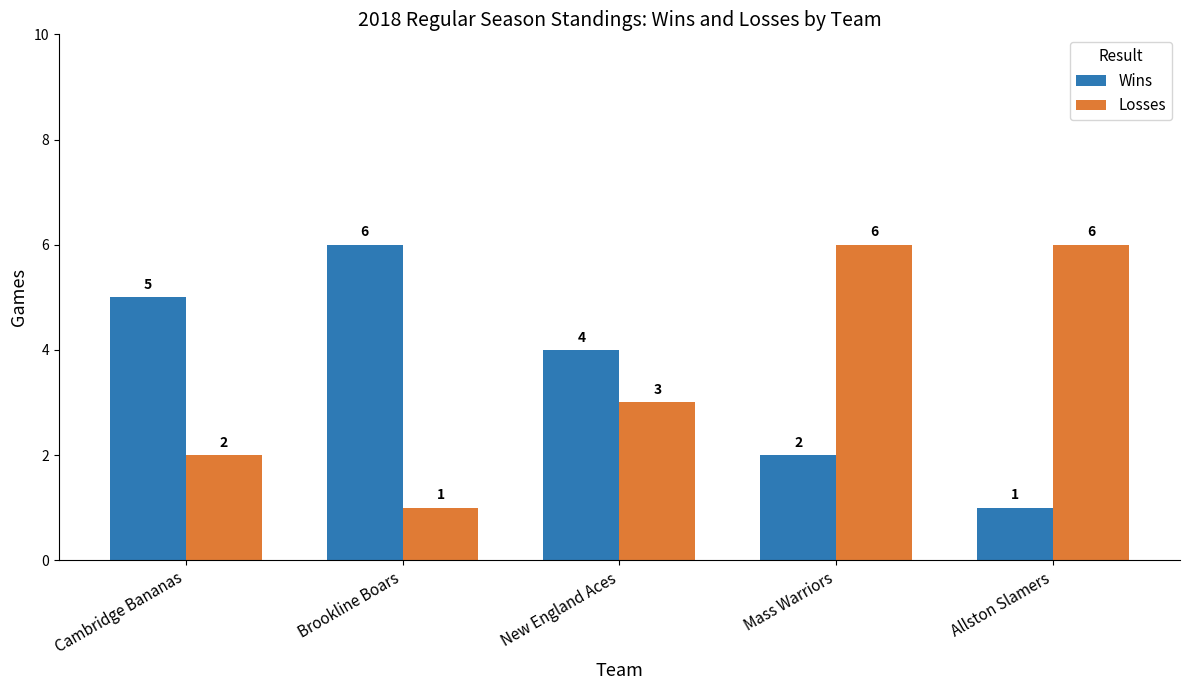

What is the difference between the maximum and minimum values in the Wins series?

5